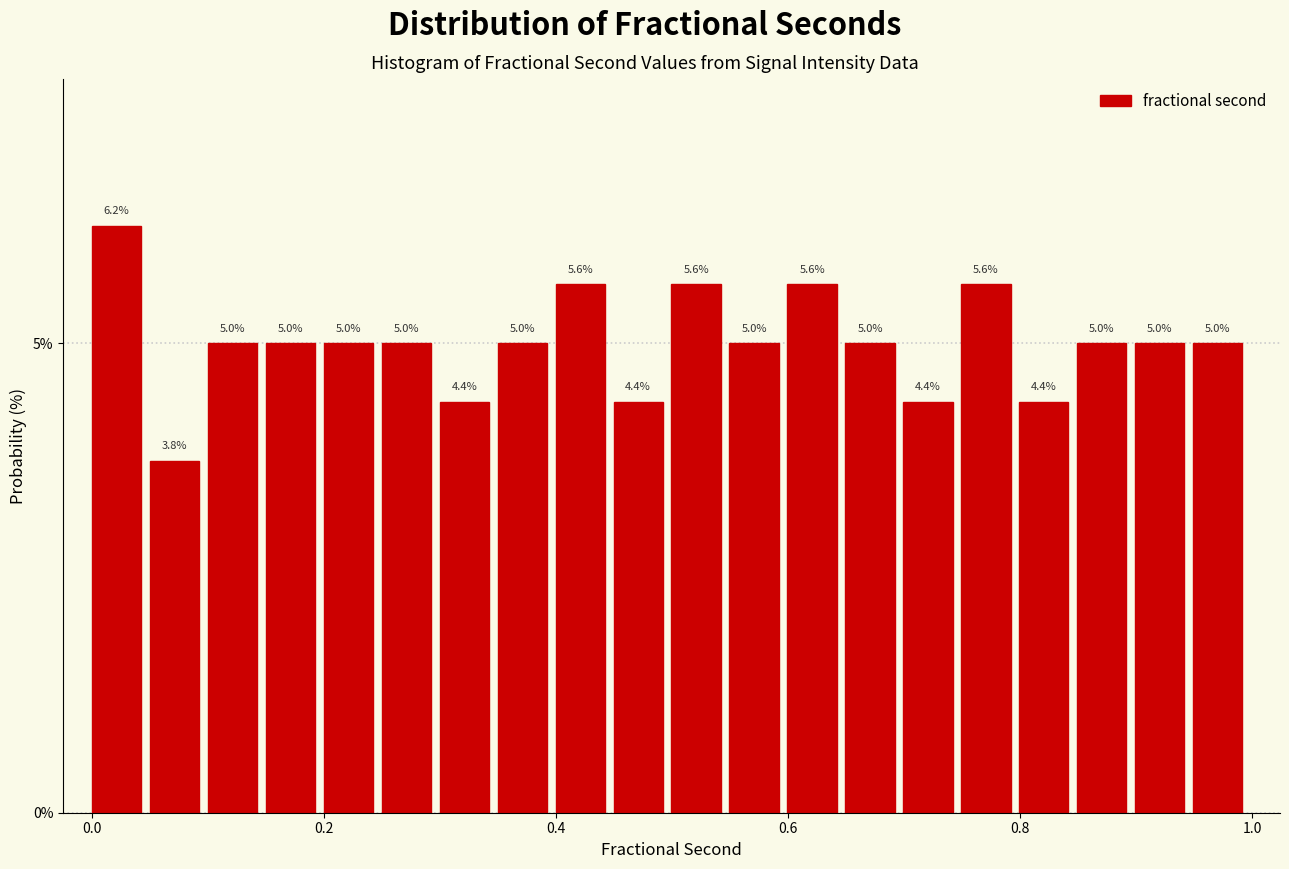

Read against the x-axis, roughly where is the centre of the tallest bar?

0.02